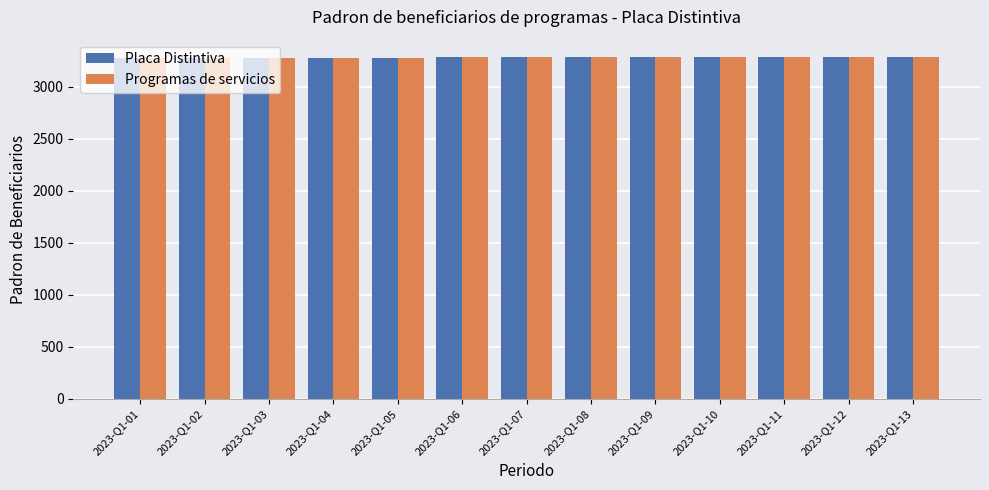

True or false: Placa Distintiva has a value of 3282 at 2023-Q1-08.

True